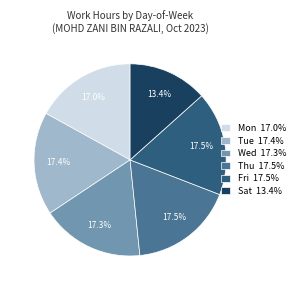

Which slice is the smallest?

Sat 13.4%